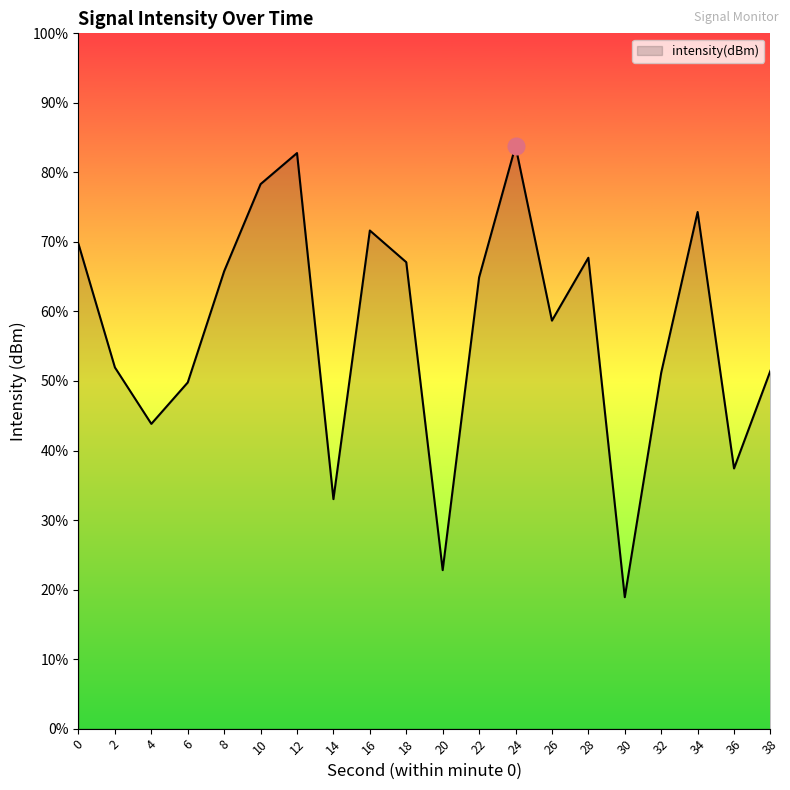

Rank the categories by value from highest to lowest.

24, 12, 10, 34, 16, 0, 28, 18, 8, 22, 26, 2, 38, 32, 6, 4, 36, 14, 20, 30